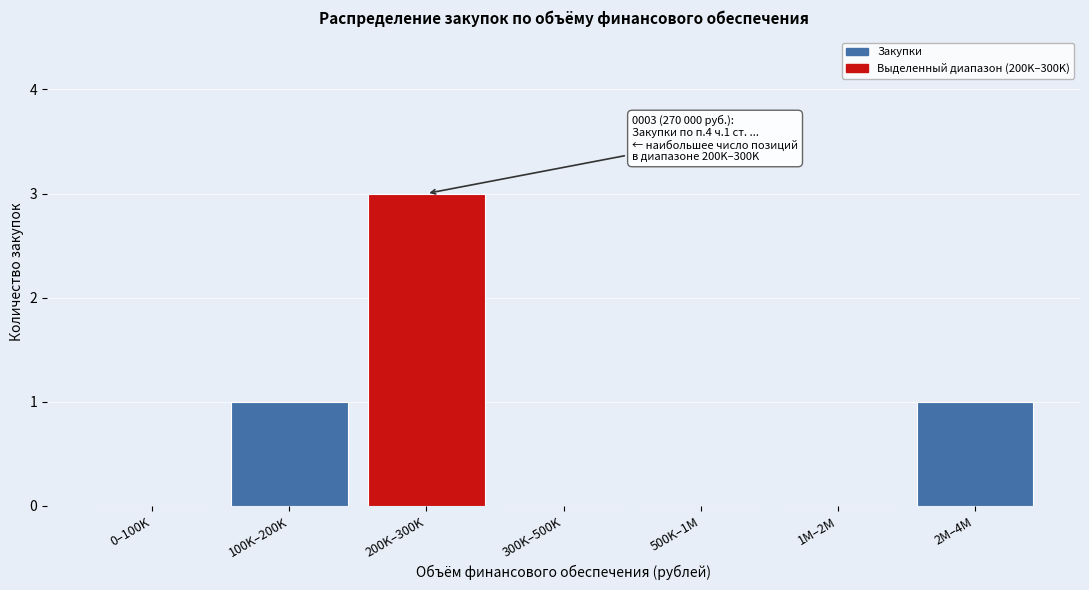

Reading left to right, transcribe all the data shown in this chart.

0–100K=0	100K–200K=1	200K–300K=3	300K–500K=0	500K–1M=0	1M–2M=0	2M–4M=1